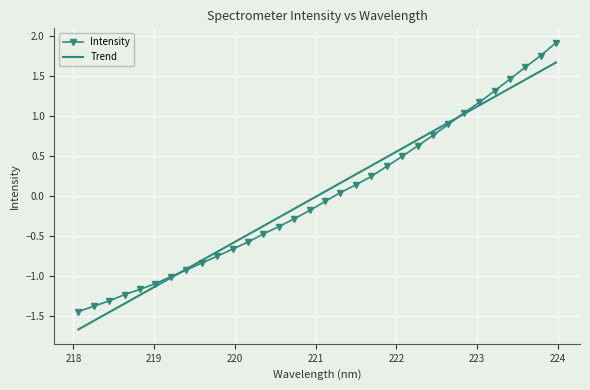

True or false: Intensity and Trend cross at least once.

True